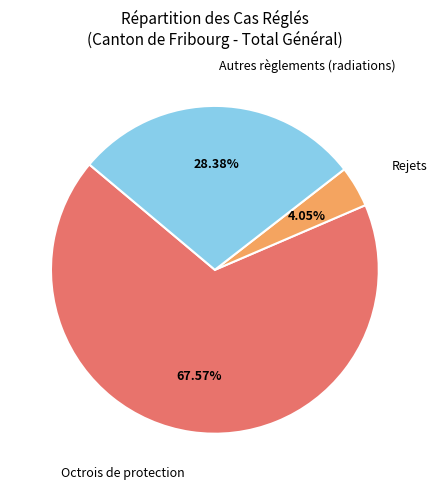

Count the number of slices in the pie.

3